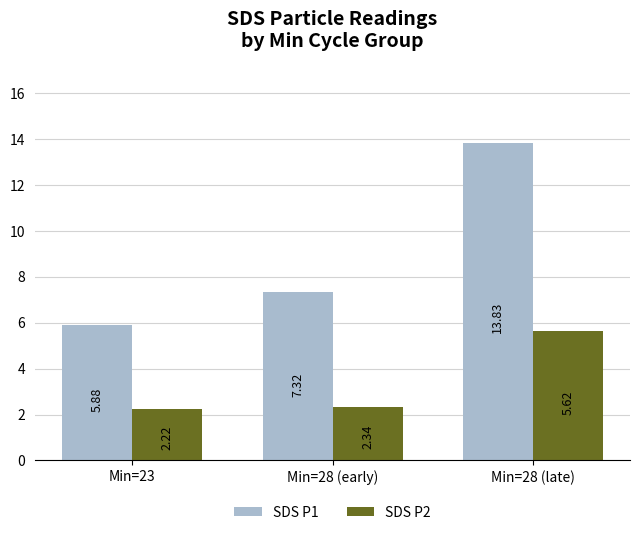

What is the difference between the maximum and minimum values in the SDS P2 series?

3.4